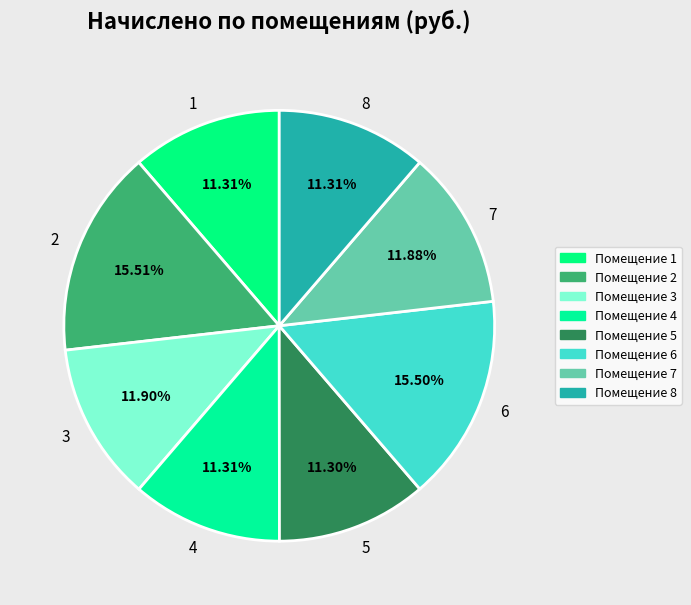

Between 6 and 3, which is larger?

6